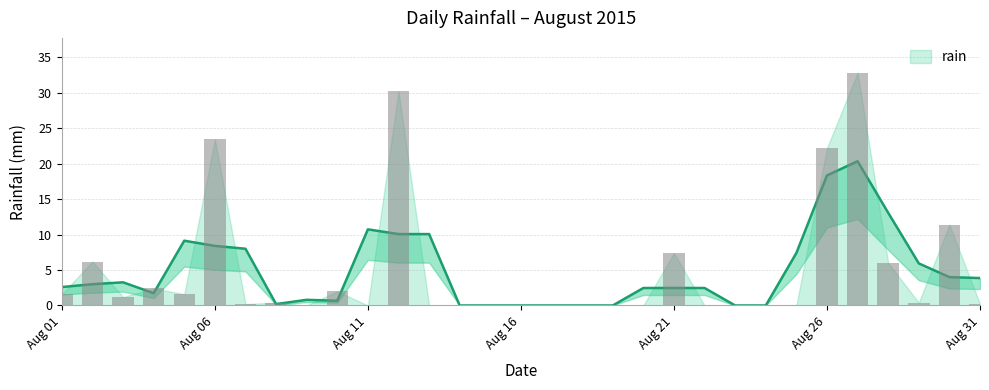

At which category does the chart reach its minimum across all series?

2015-08-09